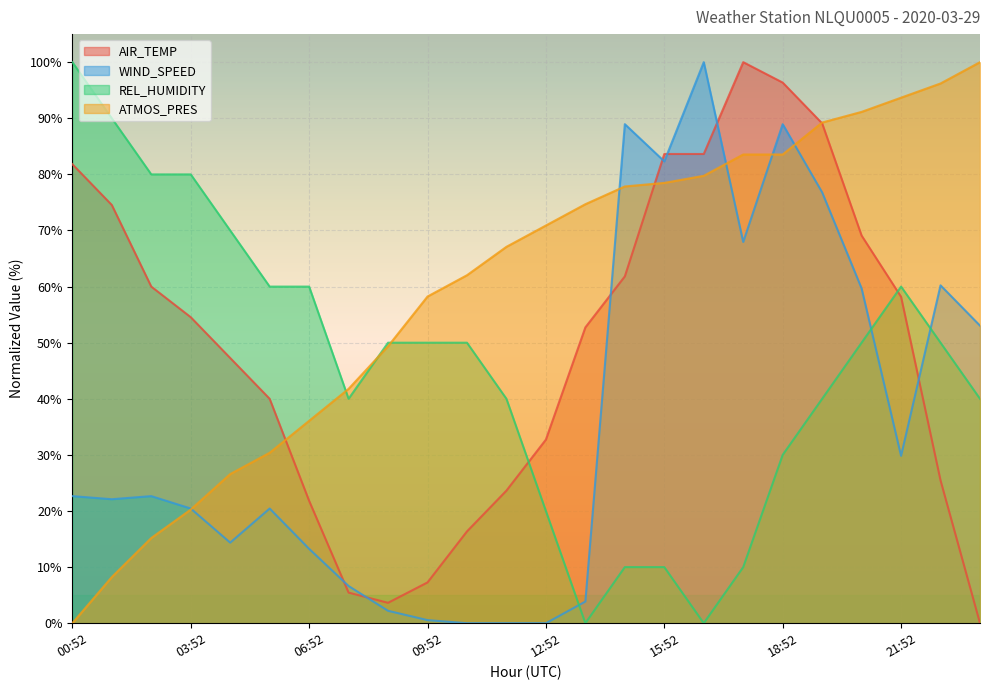

Reading right to left, extract all data points from this chart.

AIR_TEMP: 0.0	25.5	58.2	69.1	89.1	96.4	100.0	83.6	83.6	61.8	52.7	32.7	23.6	16.4	7.3	3.6	5.5	21.8	40.0	47.3	54.5	60.0	74.5	81.8
WIND_SPEED: 53.0	60.2	29.8	59.7	76.8	89.0	68.0	100.0	82.3	89.0	3.9	0.0	0.0	0.0	0.6	2.2	6.6	13.3	20.4	14.4	20.4	22.7	22.1	22.7
REL_HUMIDITY: 40.0	50.0	60.0	50.0	40.0	30.0	10.0	0.0	10.0	10.0	0.0	20.0	40.0	50.0	50.0	50.0	40.0	60.0	60.0	70.0	80.0	80.0	90.0	100.0
ATMOS_PRES: 100.0	96.2	93.7	91.1	89.2	83.5	83.5	79.7	78.5	77.8	74.7	70.9	67.1	62.0	58.2	49.4	41.8	36.1	30.4	26.6	20.3	15.2	8.2	0.0